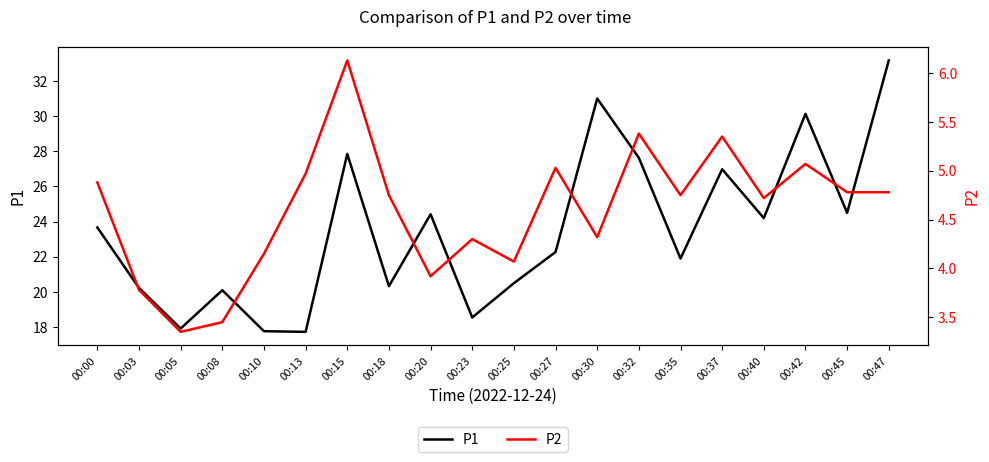

Reading left to right, list all the values displayed in this chart.

P1: 23.7	20.2	17.9	20.1	17.8	17.7	27.9	20.3	24.4	18.6	20.5	22.3	31.0	27.6	21.9	27.0	24.2	30.1	24.5	33.2
P2: 4.9	3.8	3.4	3.5	4.2	5.0	6.1	4.8	3.9	4.3	4.1	5.0	4.3	5.4	4.8	5.3	4.7	5.1	4.8	4.8